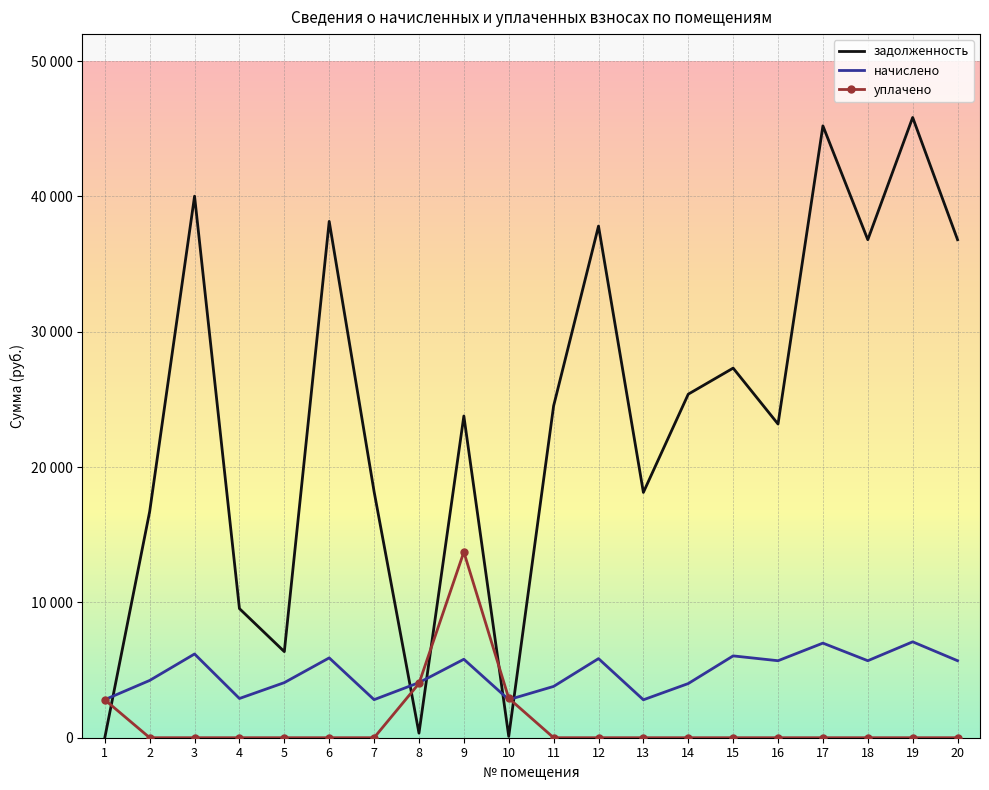

In начислено, how many points are lower than both neighbors (excluding endpoints)?

6